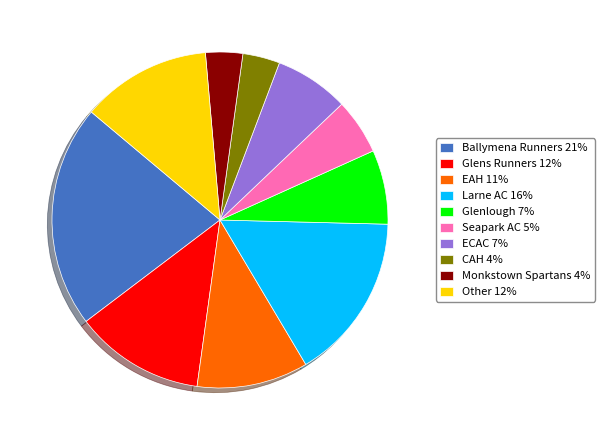

Does Ballymena Runners represent more than half of the total?

No